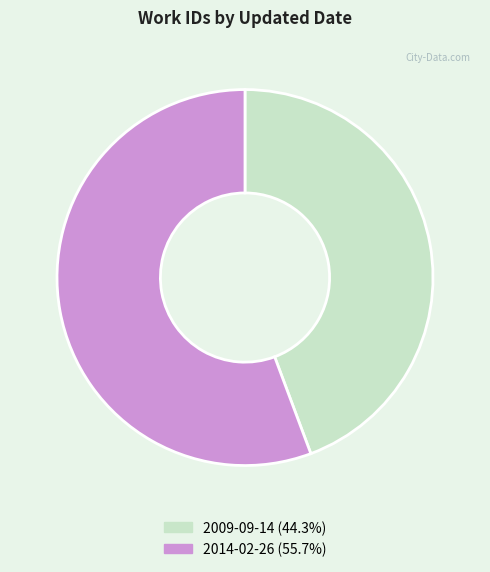

Does 2009-09-14 account for over 50% of the chart?

No